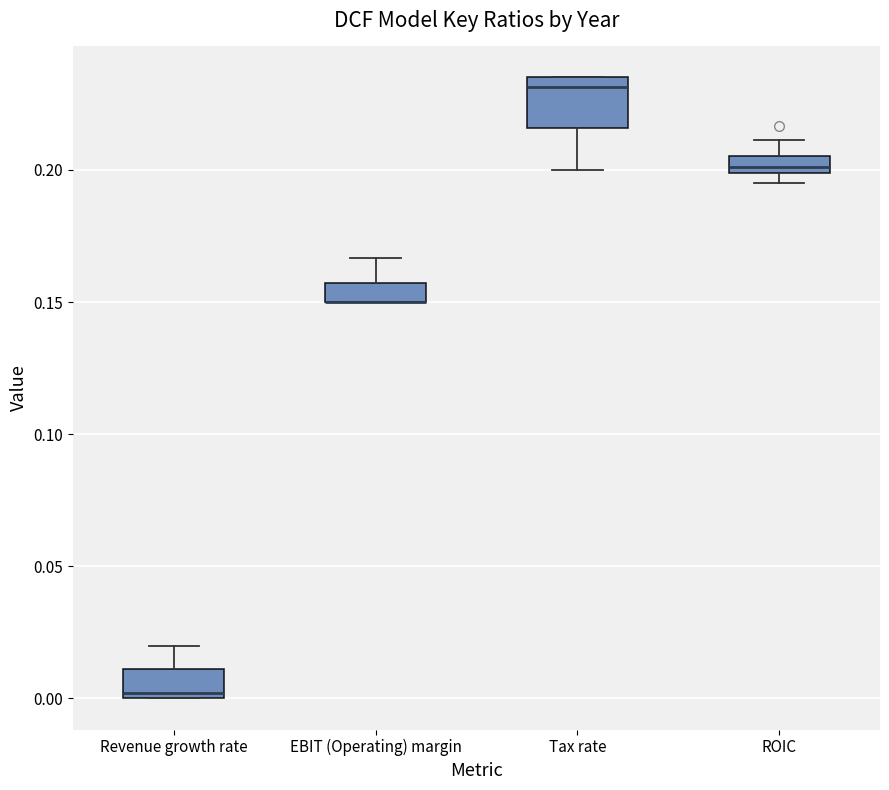

Where is the upper edge of the box for EBIT (Operating) margin on the y-axis? The values are not printed on the chart, so give them approximately, as read against the axis.

0.155